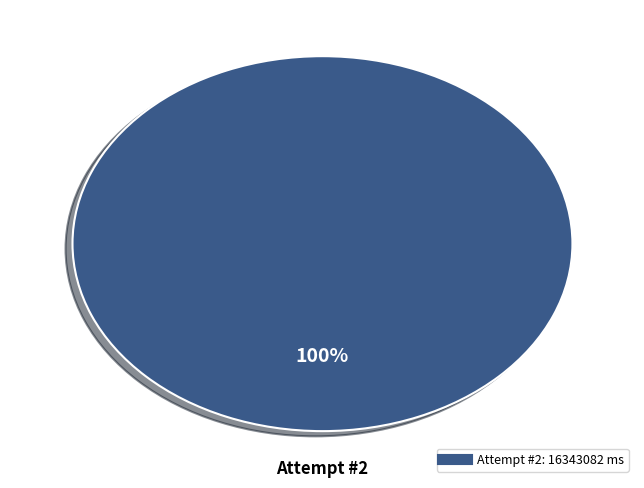

Does any single category account for the majority?

Yes